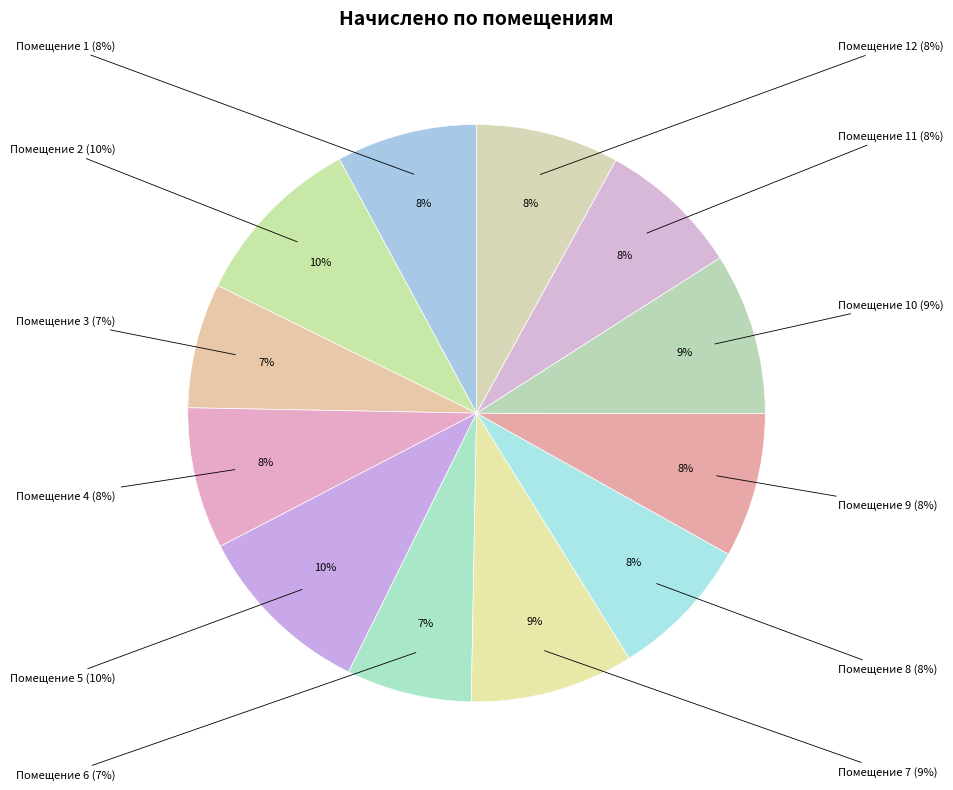

Is it true that 12 is 1% of the pie?

False